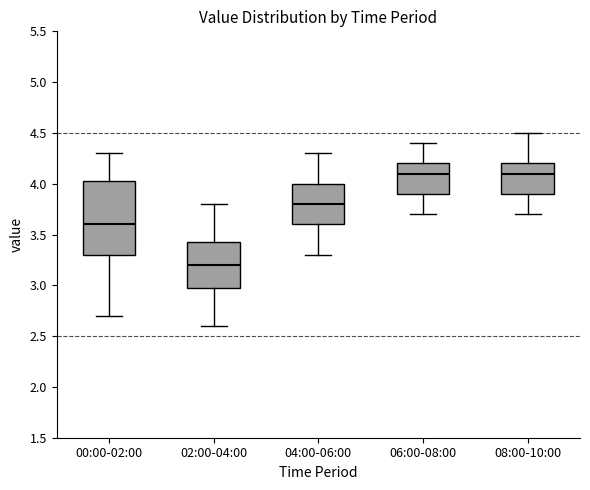

Comparing the boxes themselves (not the whiskers), which one is the tallest?

00:00-02:00